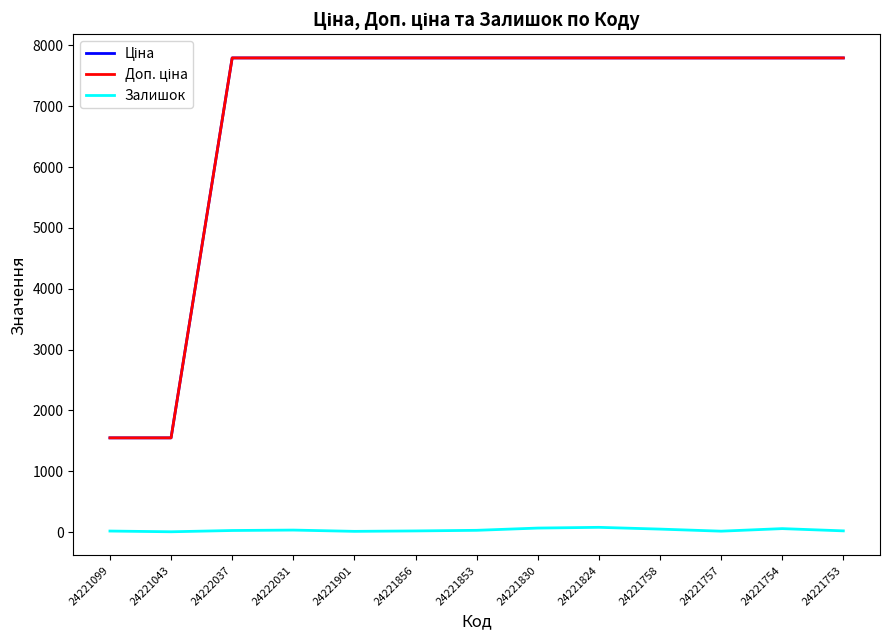

At how many categories does at least one series exceed 366?

13